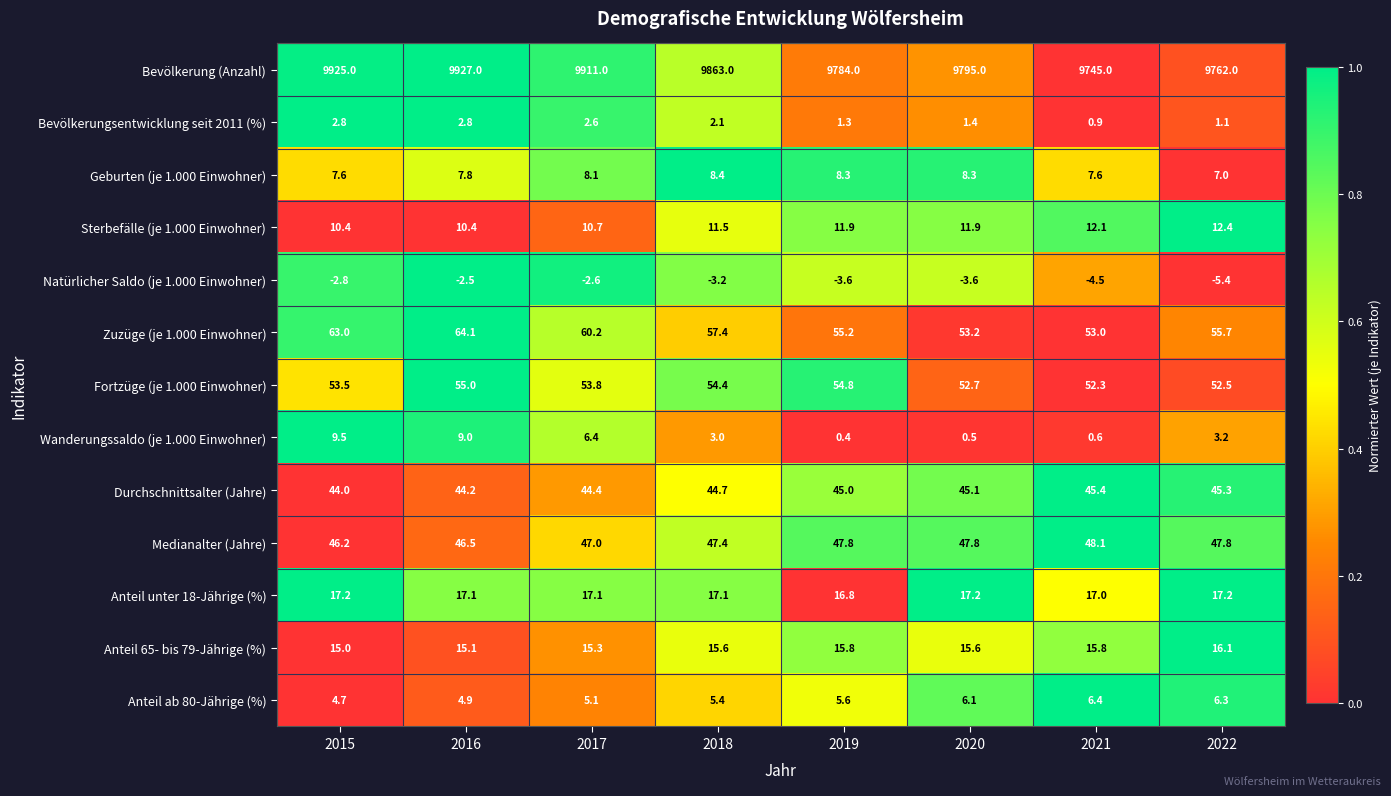

True or false: Zuzüge (je 1.000 Einwohner) has a value of 53.0 at 2021.

True